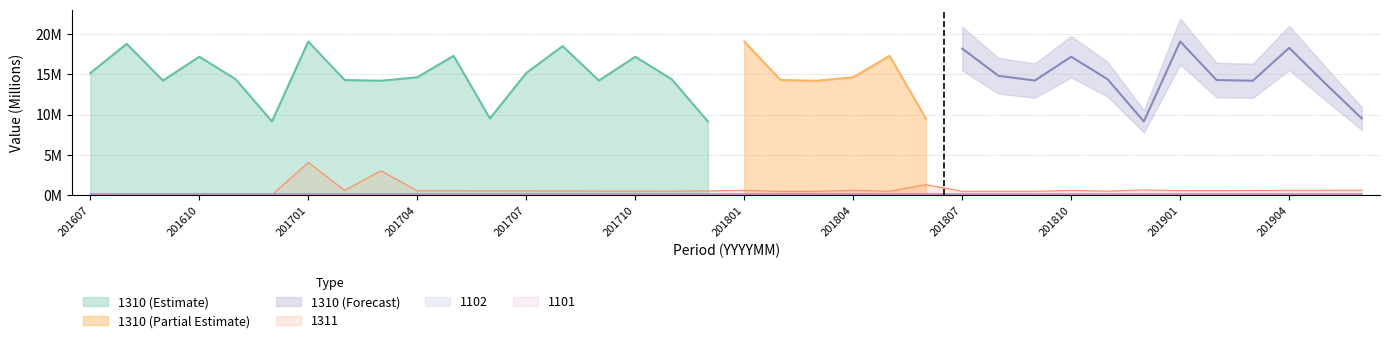

The 1311 series shows 0.5 at 201704. True or false?

True